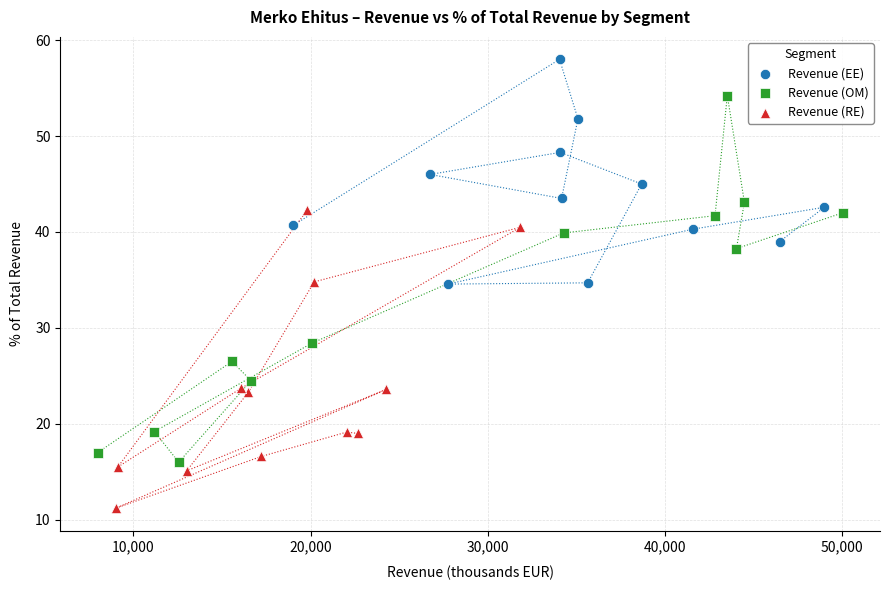

Which series contains the lowest Y value?

Revenue (RE)